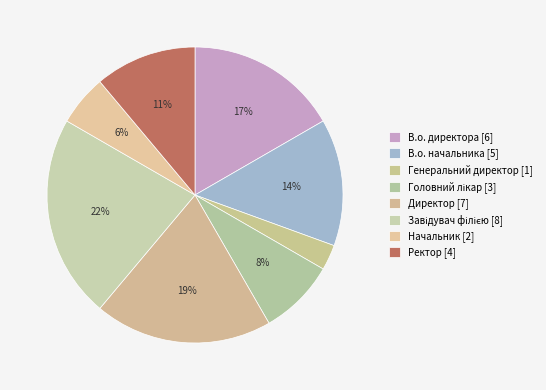

Count the number of slices in the pie.

8